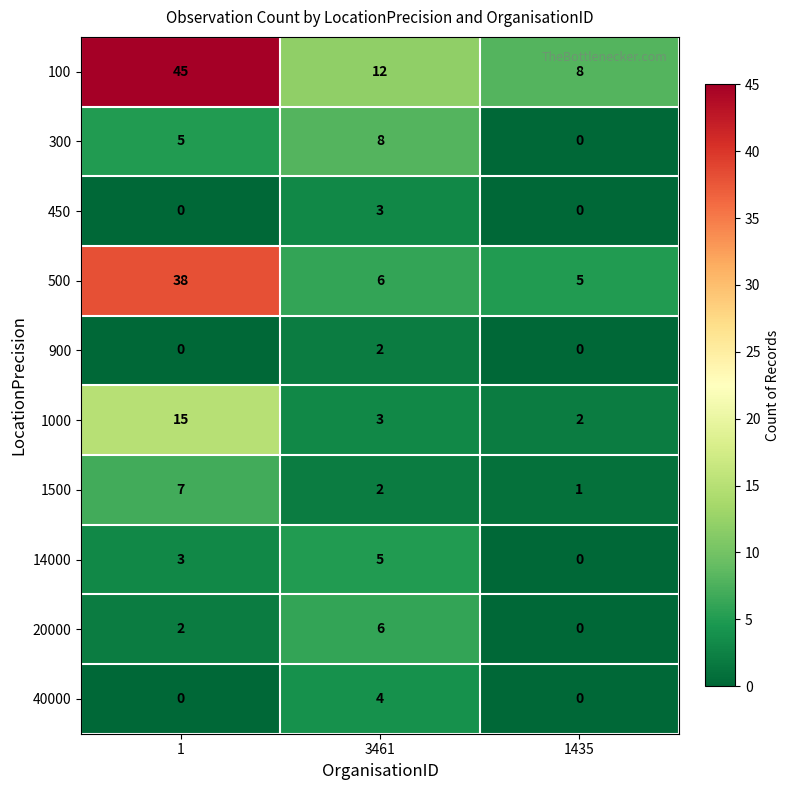

Which series has the largest total across all categories?

100